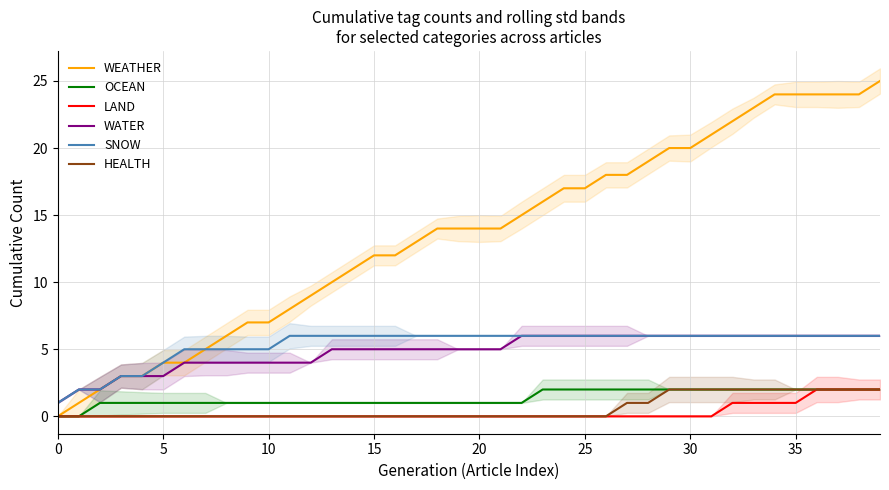

True or false: OCEAN and HEALTH cross at least once.

False